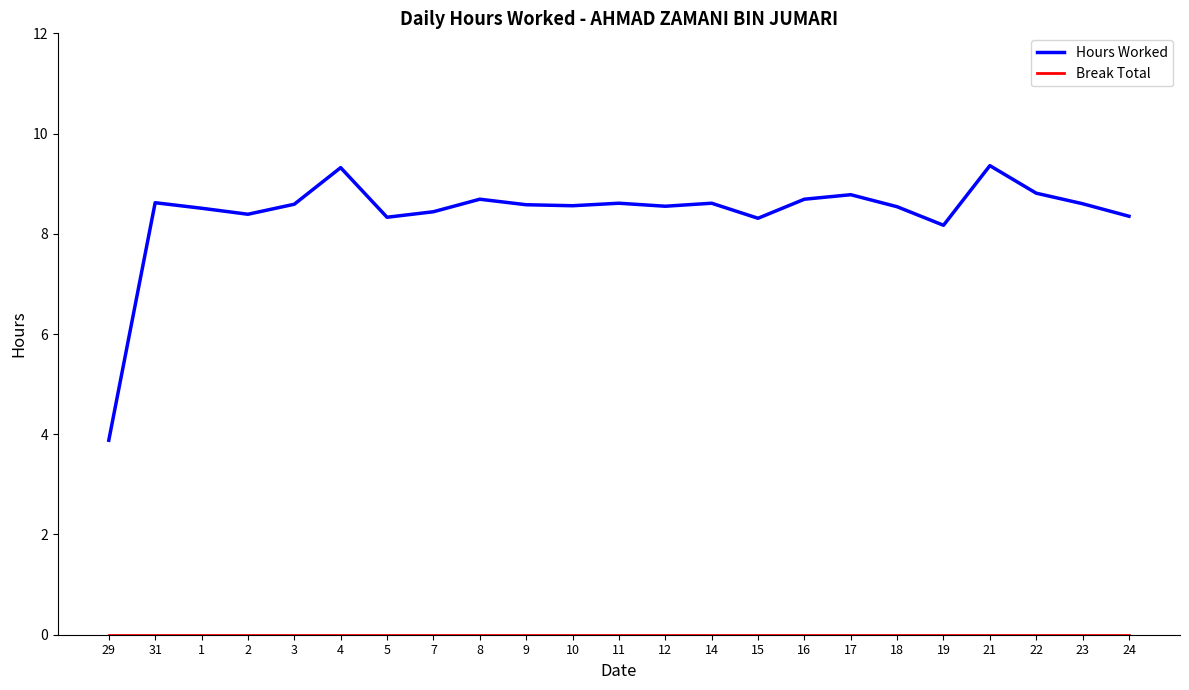

Is it true that Hours Worked equals 8.6 at 31?

True